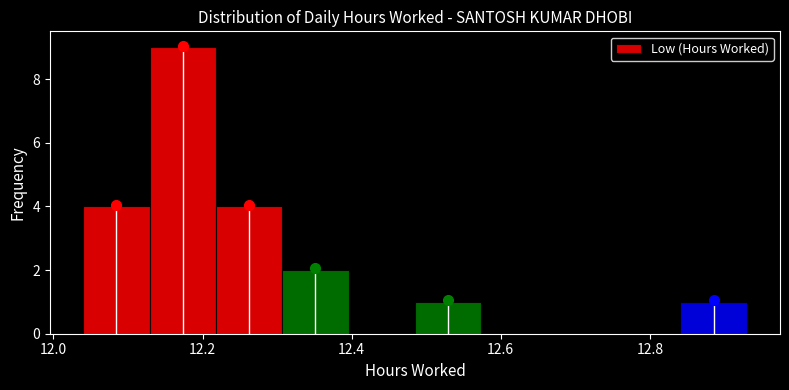

What is the height of the bar covering 12.22 to 12.30 on the x-axis? Neither the bar edges nor the heights are printed on the chart, so give them approximately, as read against the axes.

4